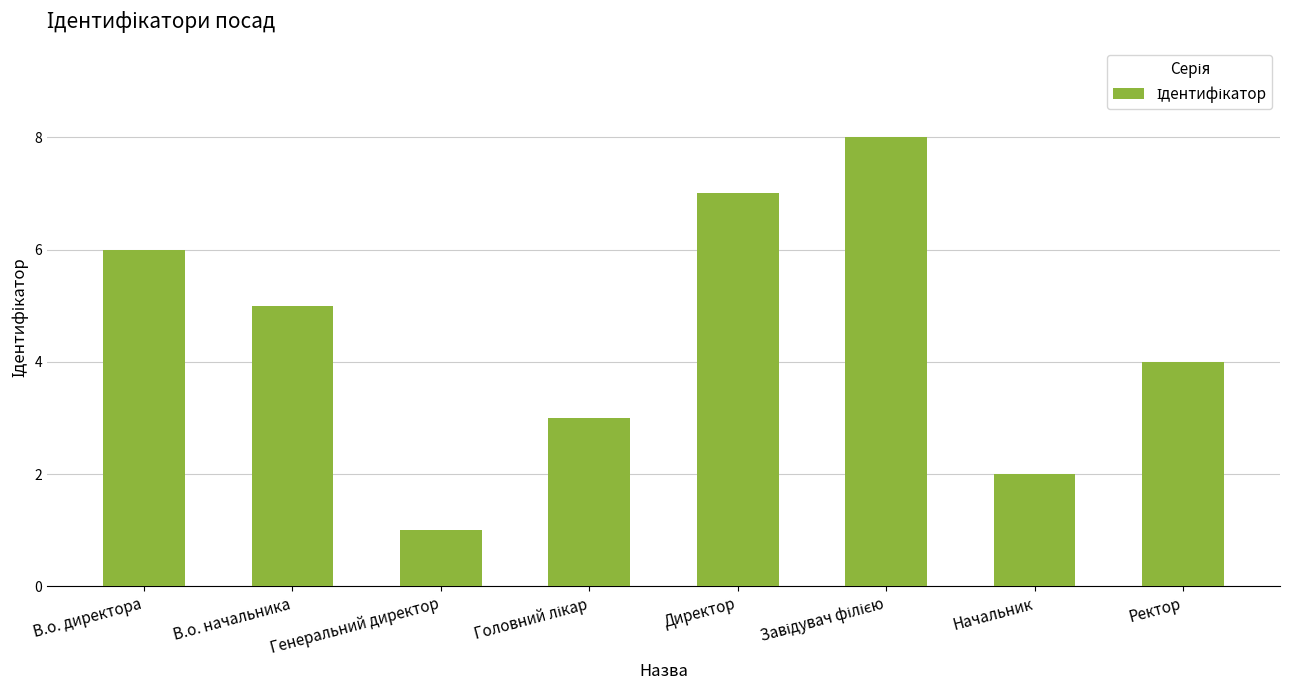

What is the sum of all values?

36